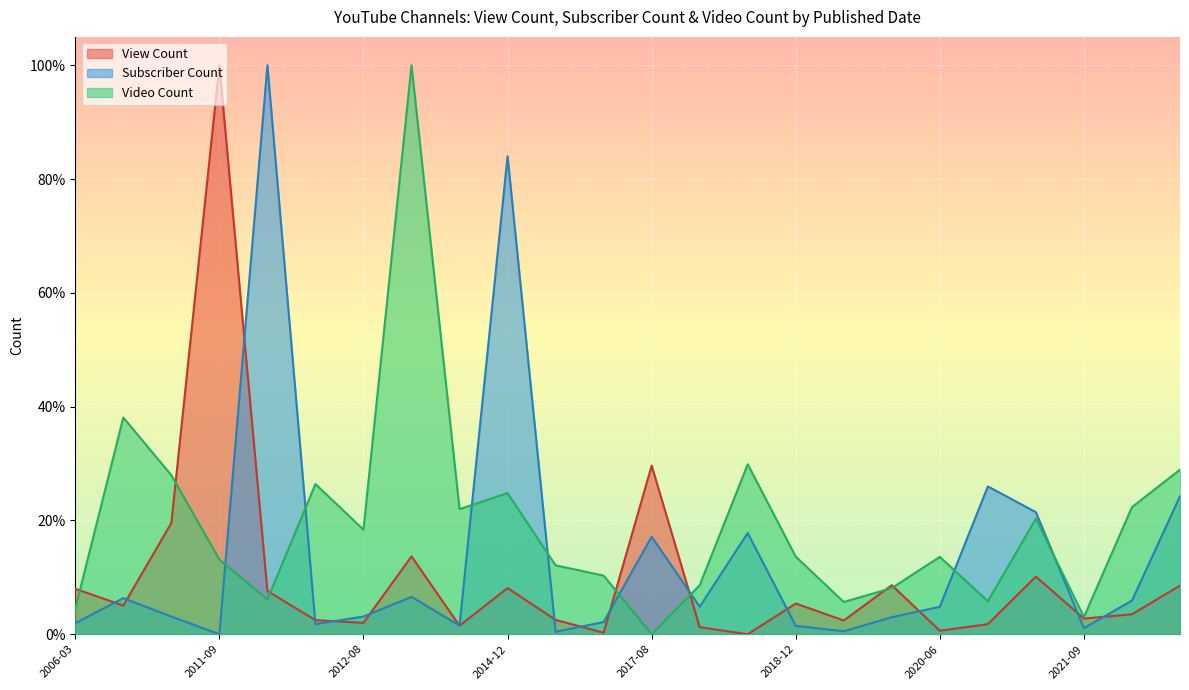

What is the difference between the highest and lowest values at 2022-03-10?

0.2